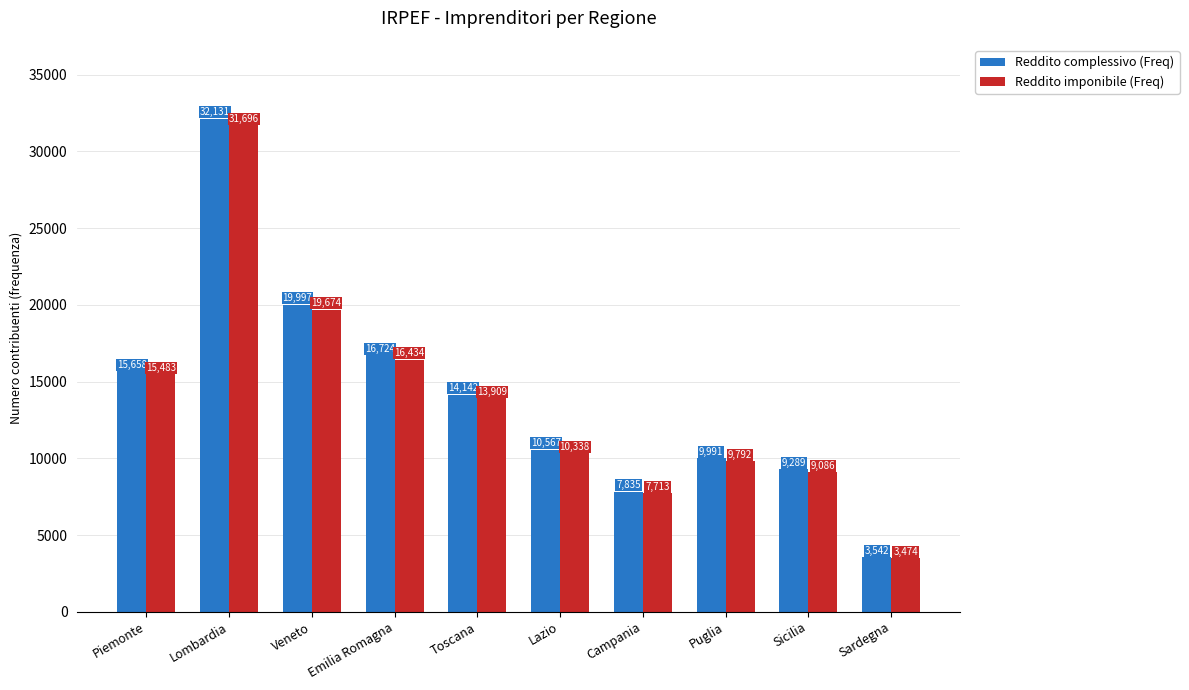

The Reddito complessivo (Freq) series shows 19997 at Veneto. True or false?

True